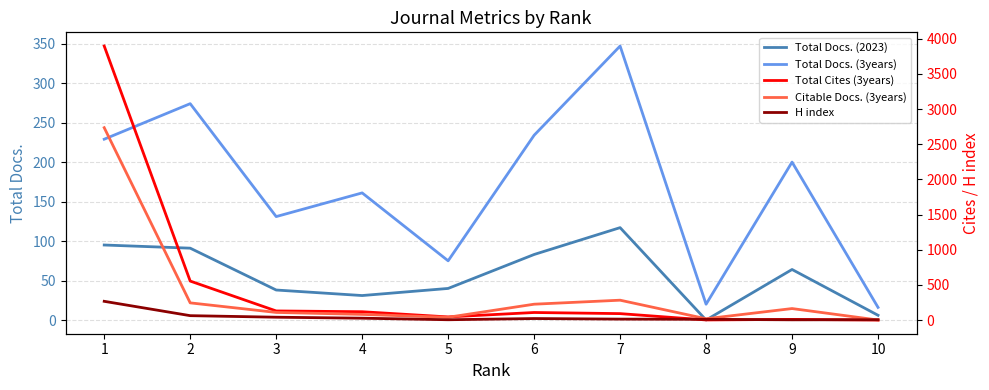

What is the minimum value for H index?

3